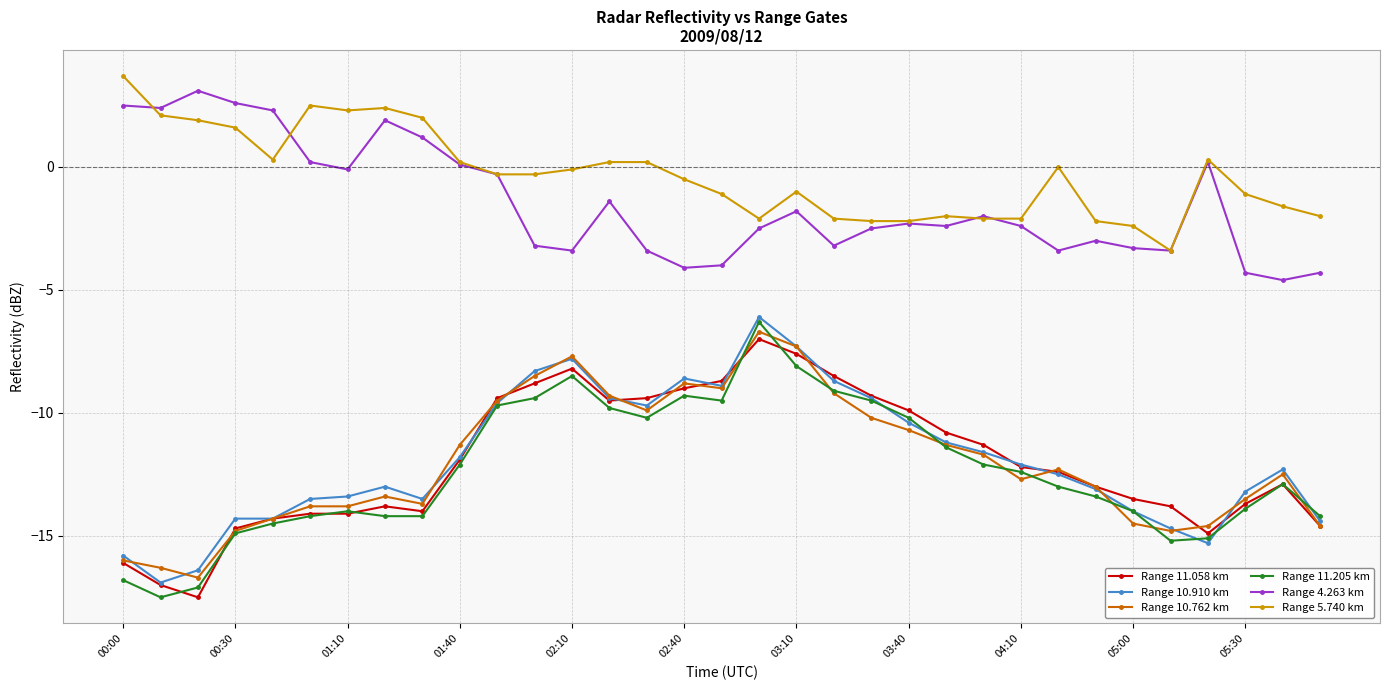

True or false: Range 11.058 km has more than 1 interior local peaks.

True